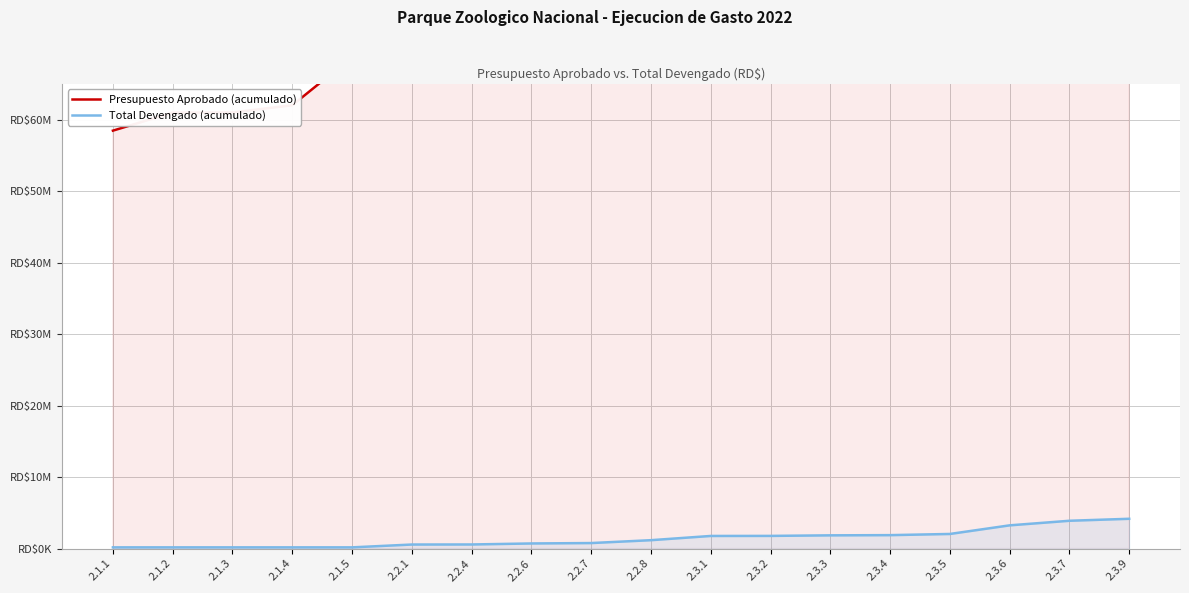

Which has a higher value, 2.2.4 or 2.3.9?

2.3.9